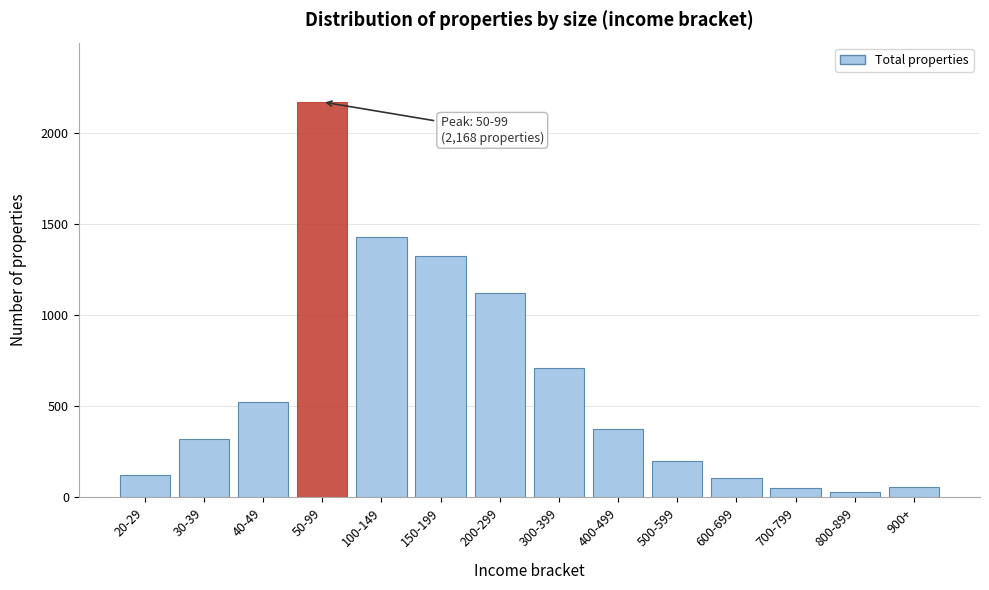

What is the label of the 8th bar from the left?

300-399